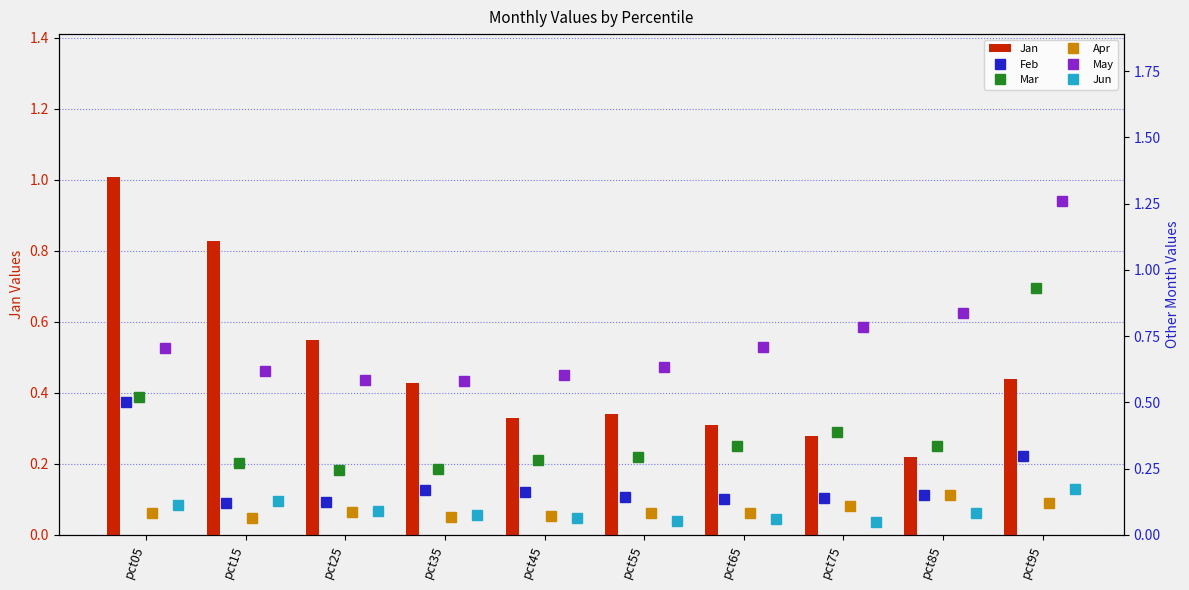

What is the highest value of the Jan series?

1.0